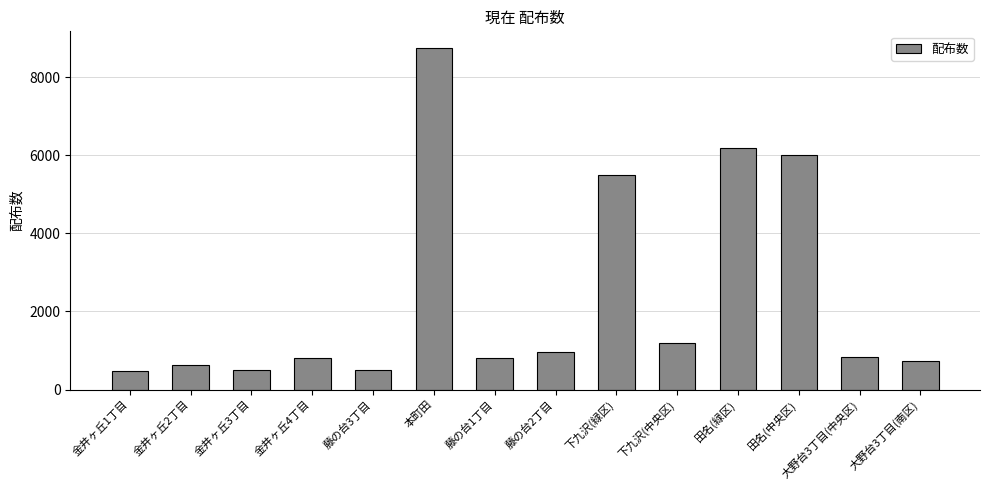

What is the label of the 10th bar from the left?

下九沢(中央区)